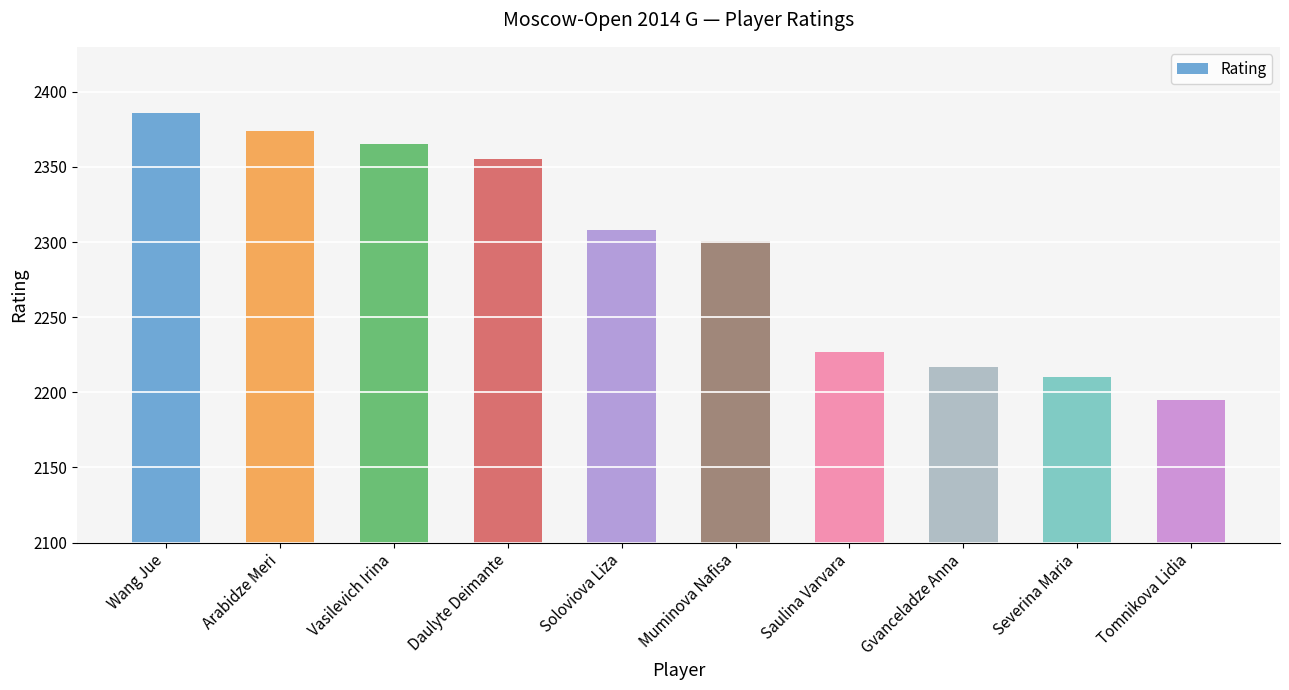

Reading left to right, extract all data points from this chart.

Wang Jue=2386	Arabidze Meri=2374	Vasilevich Irina=2365	Daulyte Deimante=2355	Soloviova Liza=2308	Muminova Nafisa=2301	Saulina Varvara=2227	Gvanceladze Anna=2217	Severina Maria=2210	Tomnikova Lidia=2195